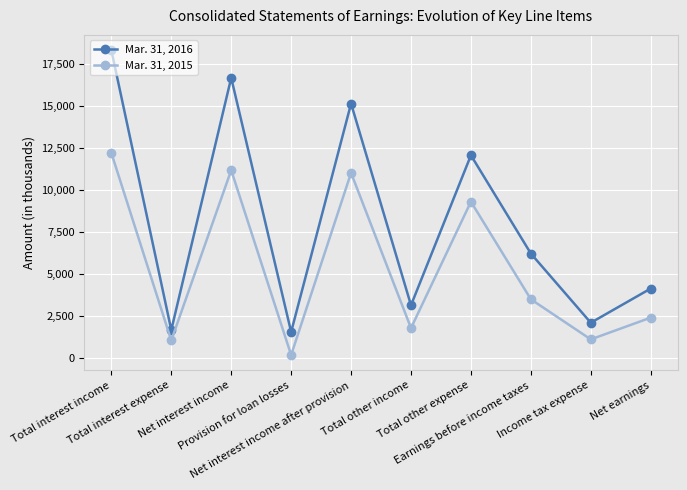

Does the chart have visible grid lines?

Yes